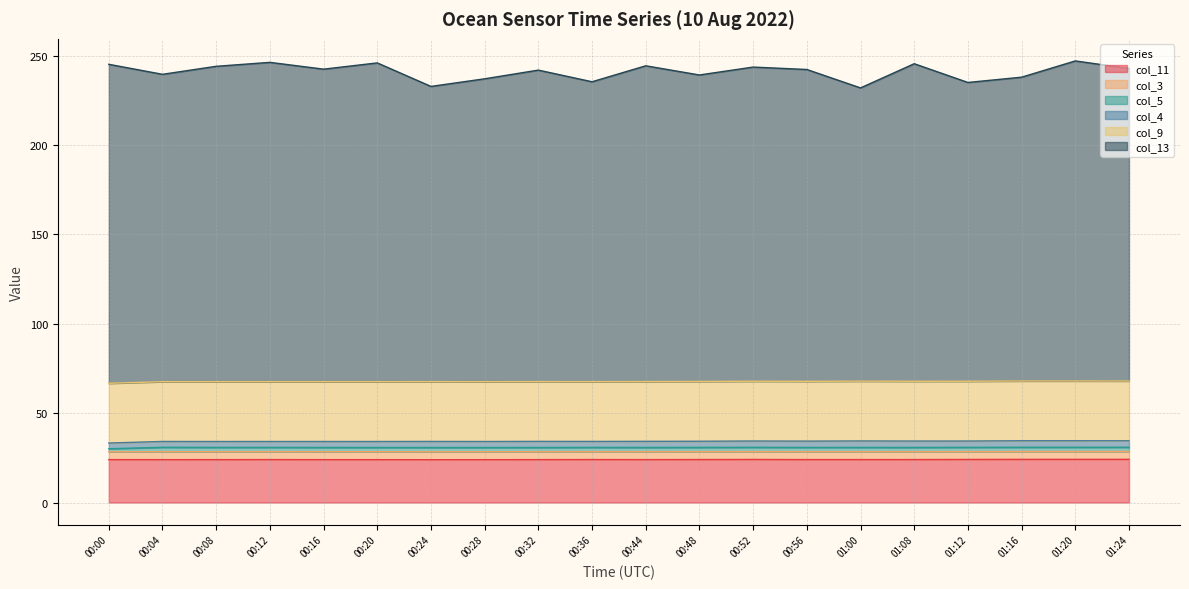

At which label does col_13 first exceed 242?

00:00